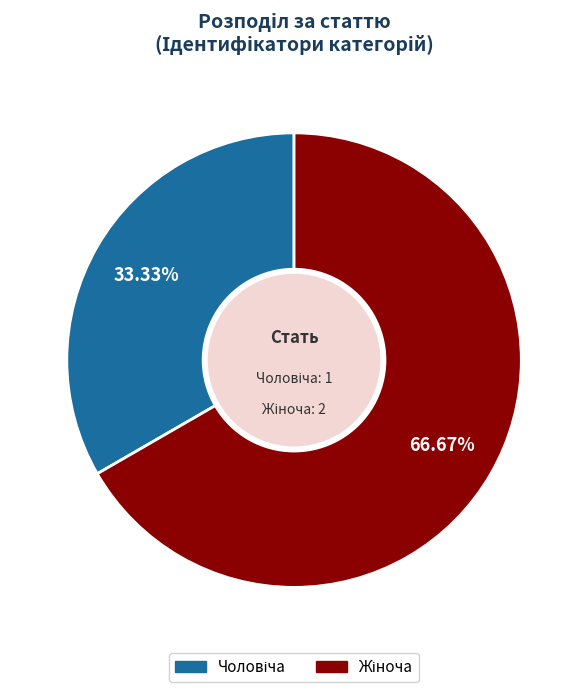

What percentage do Жіноча and Чоловіча together represent?

100.0%